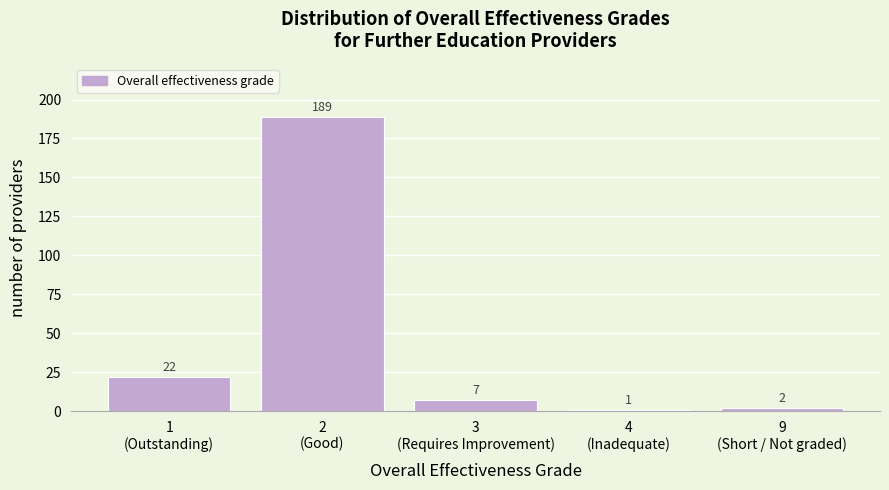

Reading left to right, list all the values displayed in this chart.

22	189	7	1	2